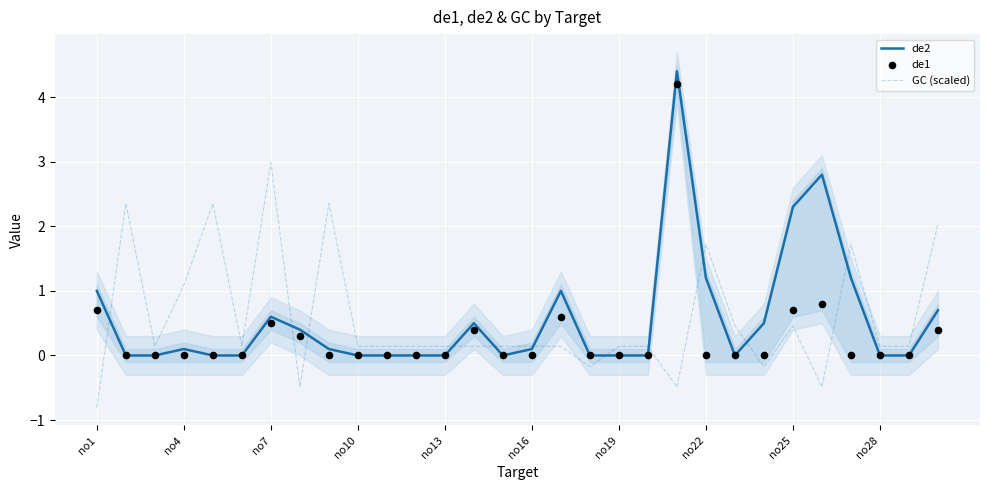

Which series contains the highest Y value?

de2